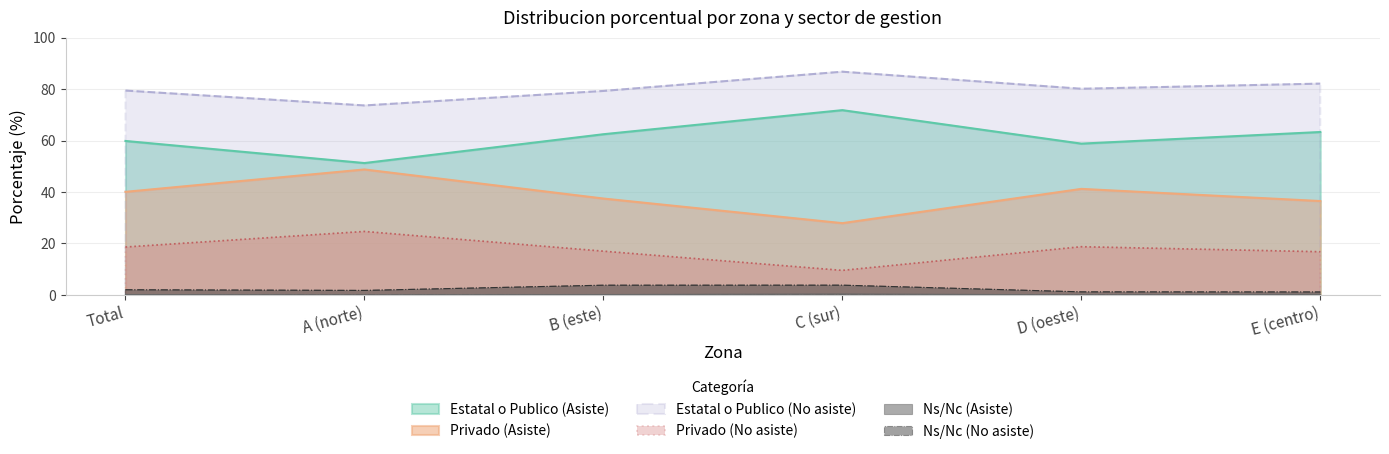

At which category is the sum across all series the highest?

C (sur)